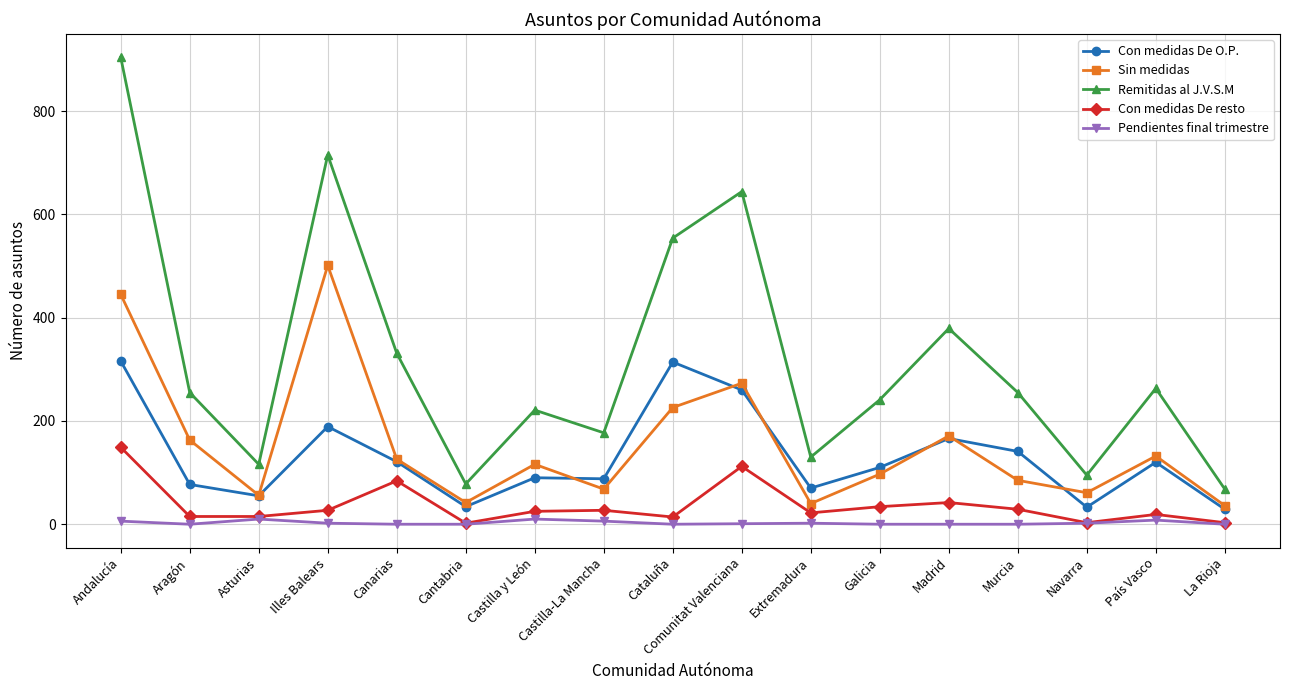

What is the sum of all Pendientes final trimestre values?

47